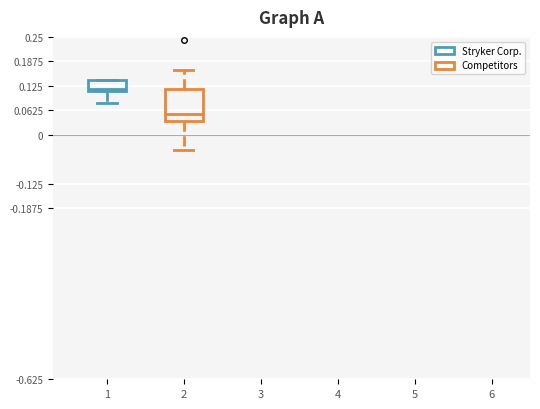

Which box's median line is the highest?

1